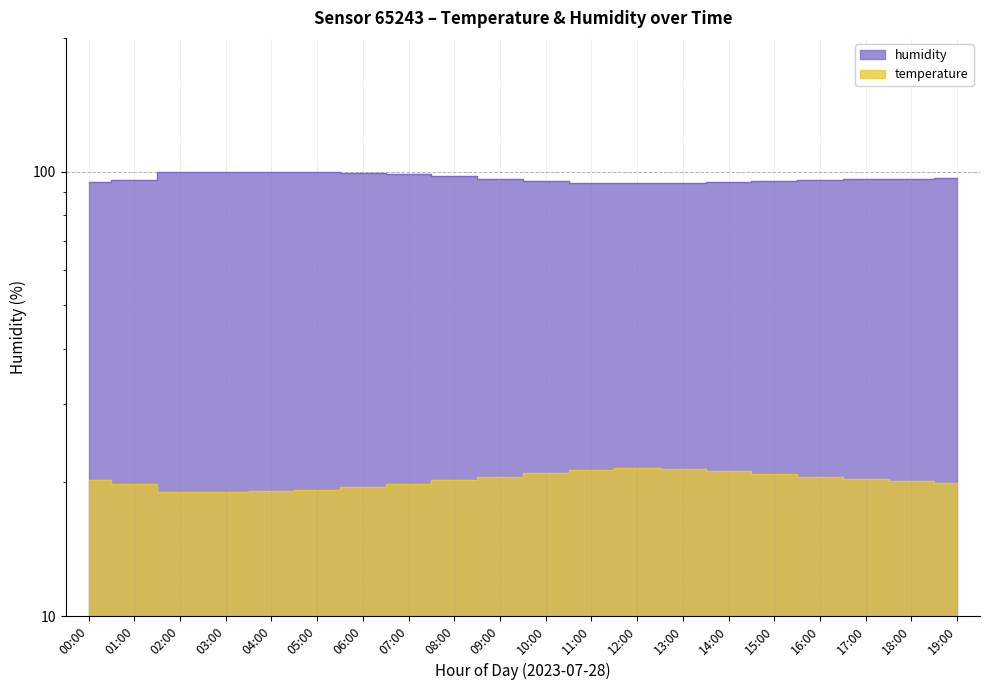

At how many categories does at least one series exceed 89?

20